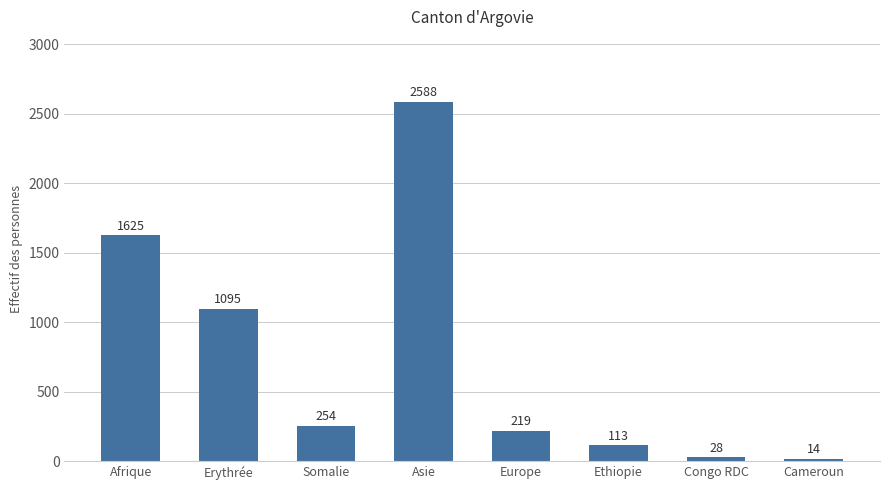

What is the sum of all values?

5936